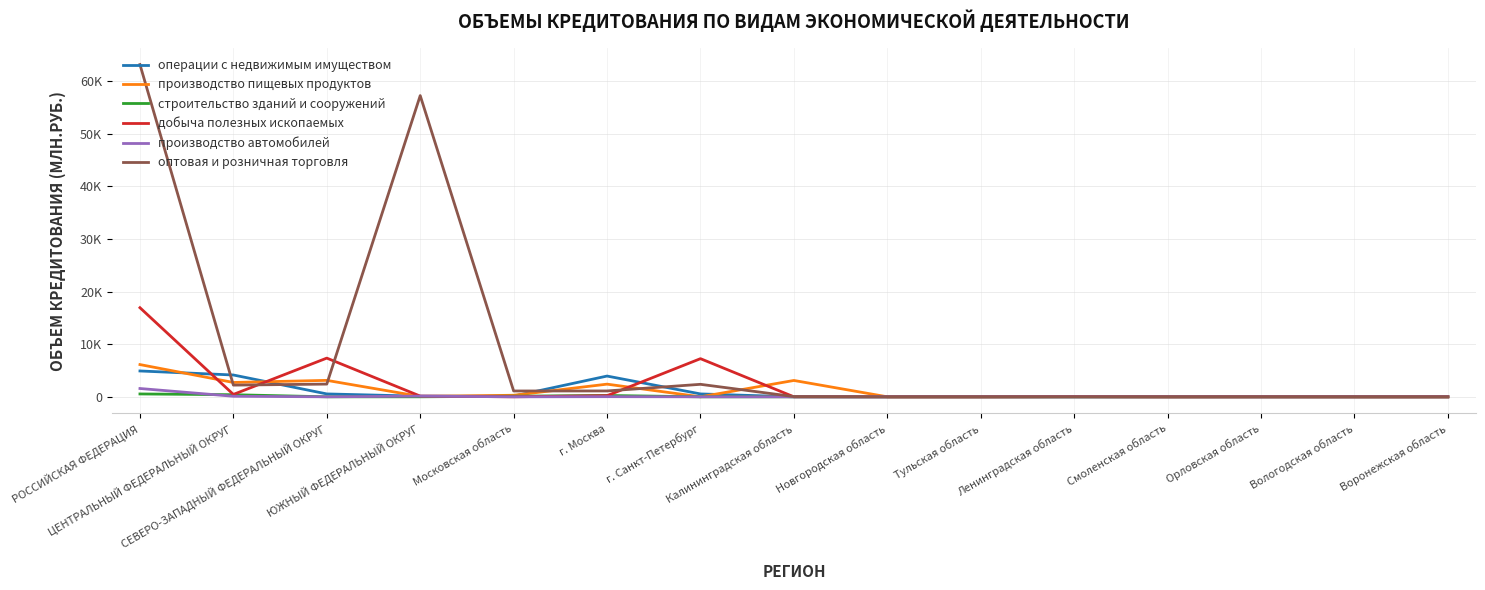

Does the chart have visible grid lines?

Yes